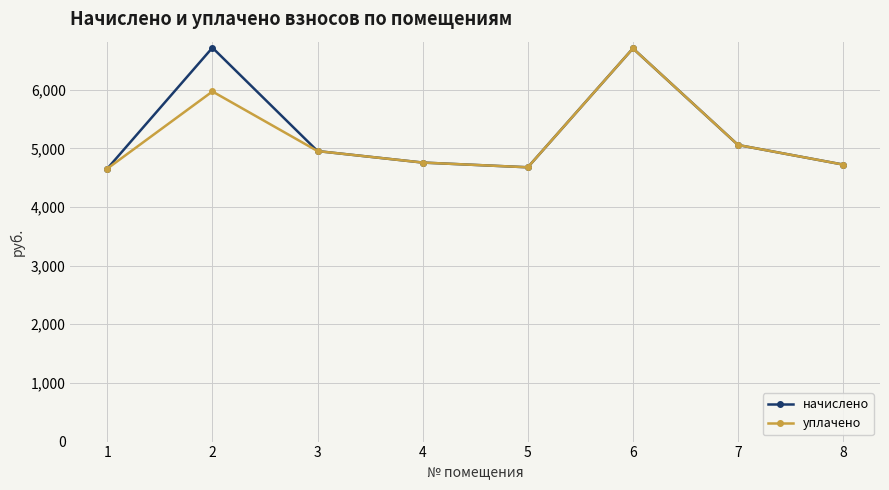

What is the maximum value for уплачено?

6704.6